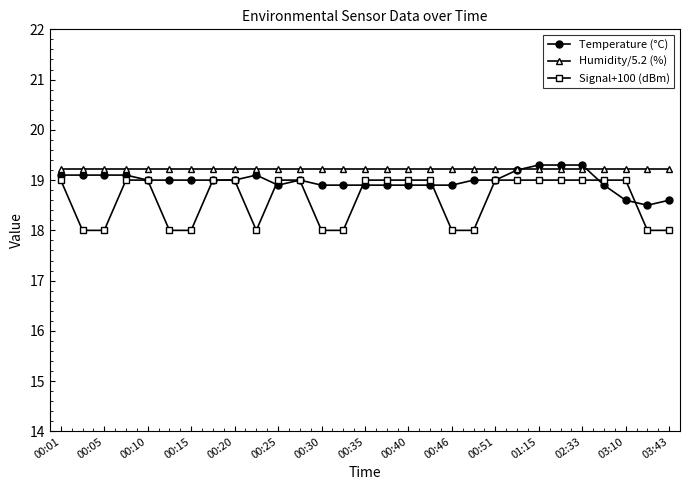

True or false: Signal+100 (dBm) and Humidity/5.2 (%) intersect in this chart.

False